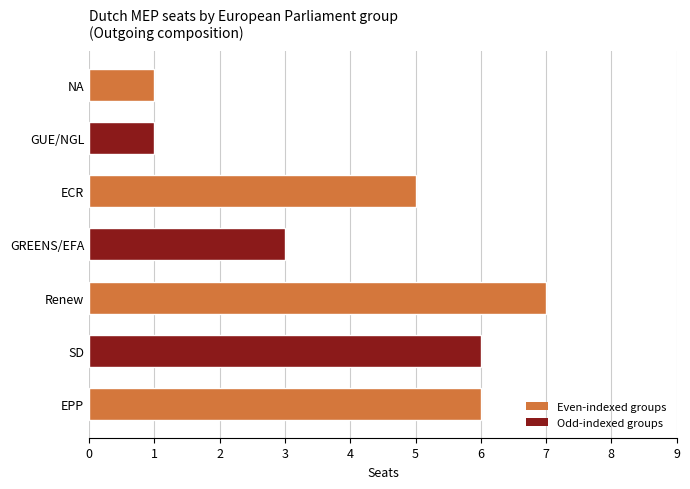

The value at GUE/NGL is 1. True or false?

True